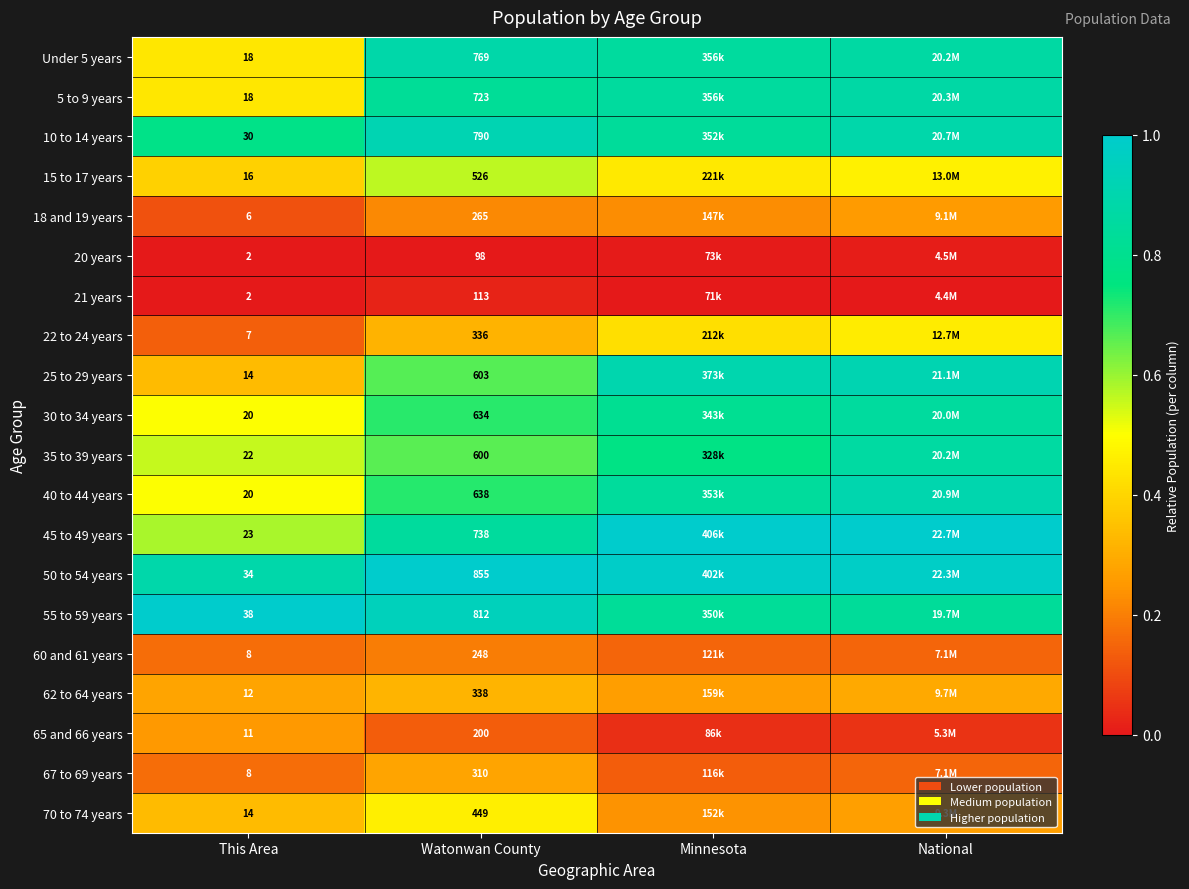

Is the value of 5 to 9 years at Watonwan County greater than the value of 21 years at This Area?

Yes